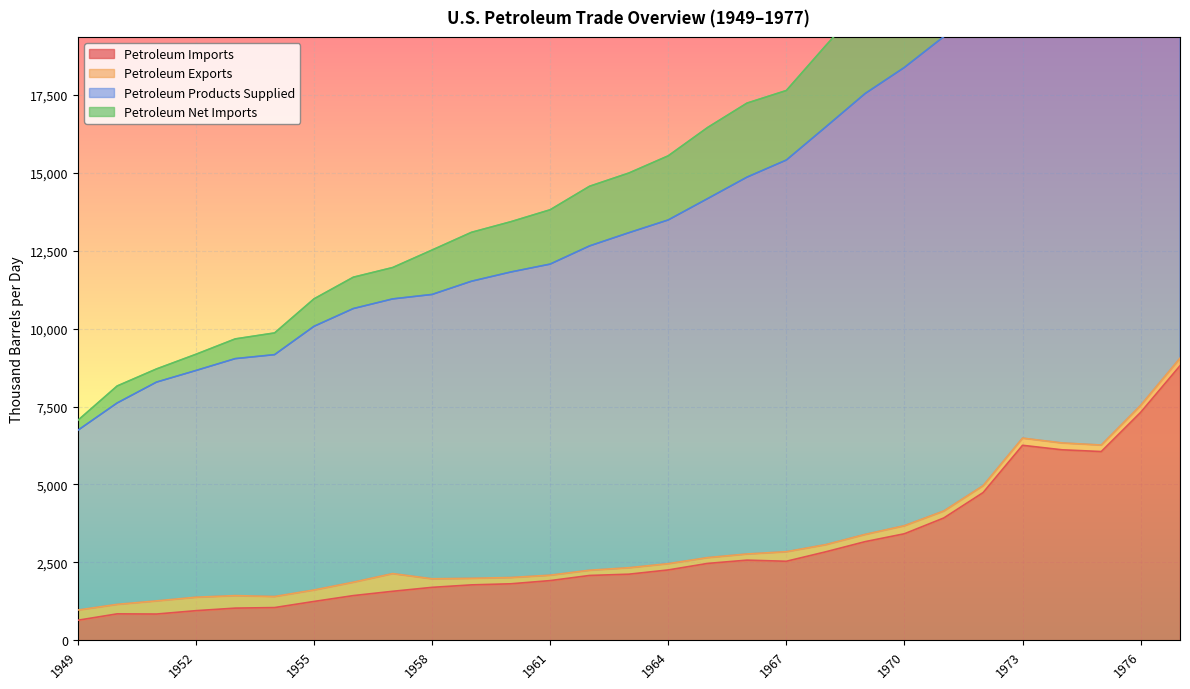

Where is the first local minimum for Petroleum Products Supplied?

1975